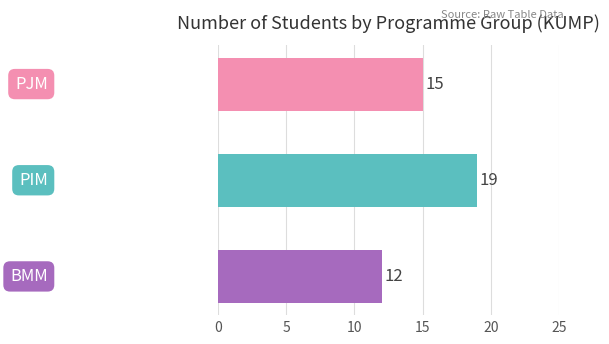

Count the values in the range 12 to 19.

3